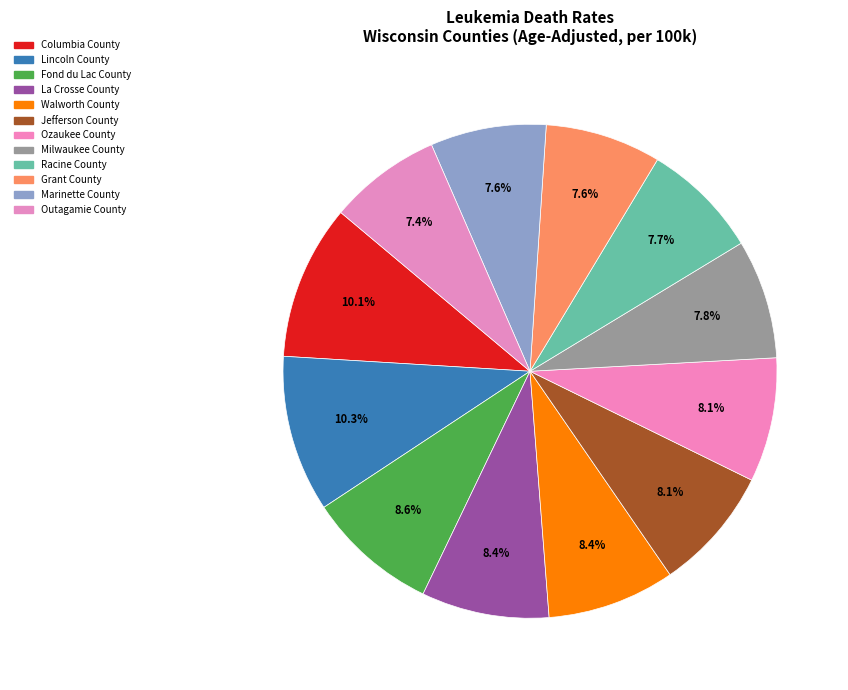

Count the number of slices in the pie.

12